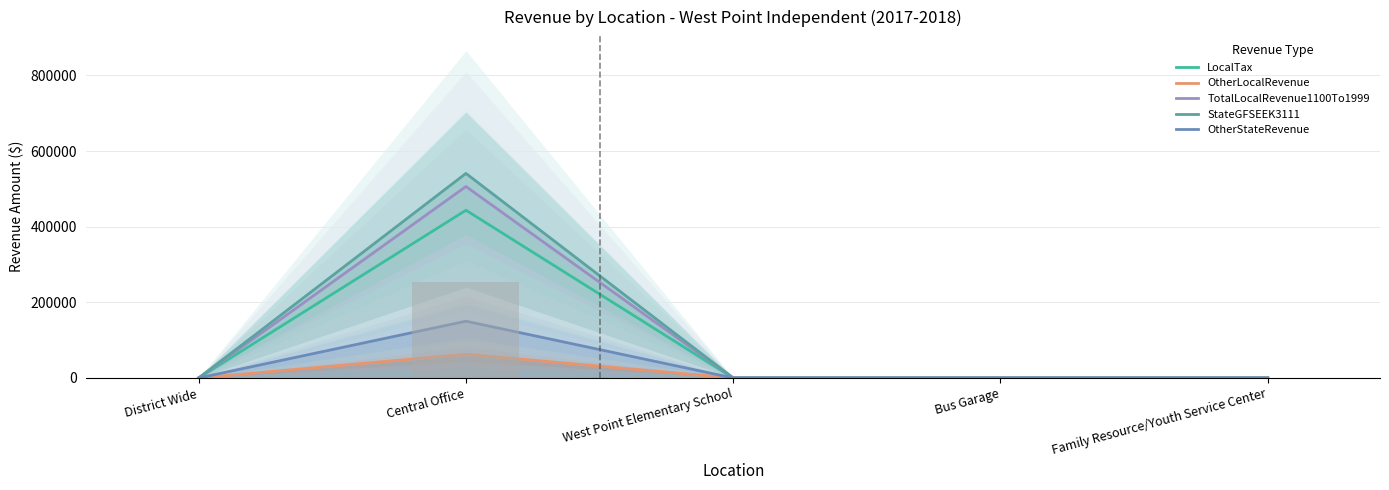

How many data points in OtherStateRevenue are above 0?

1